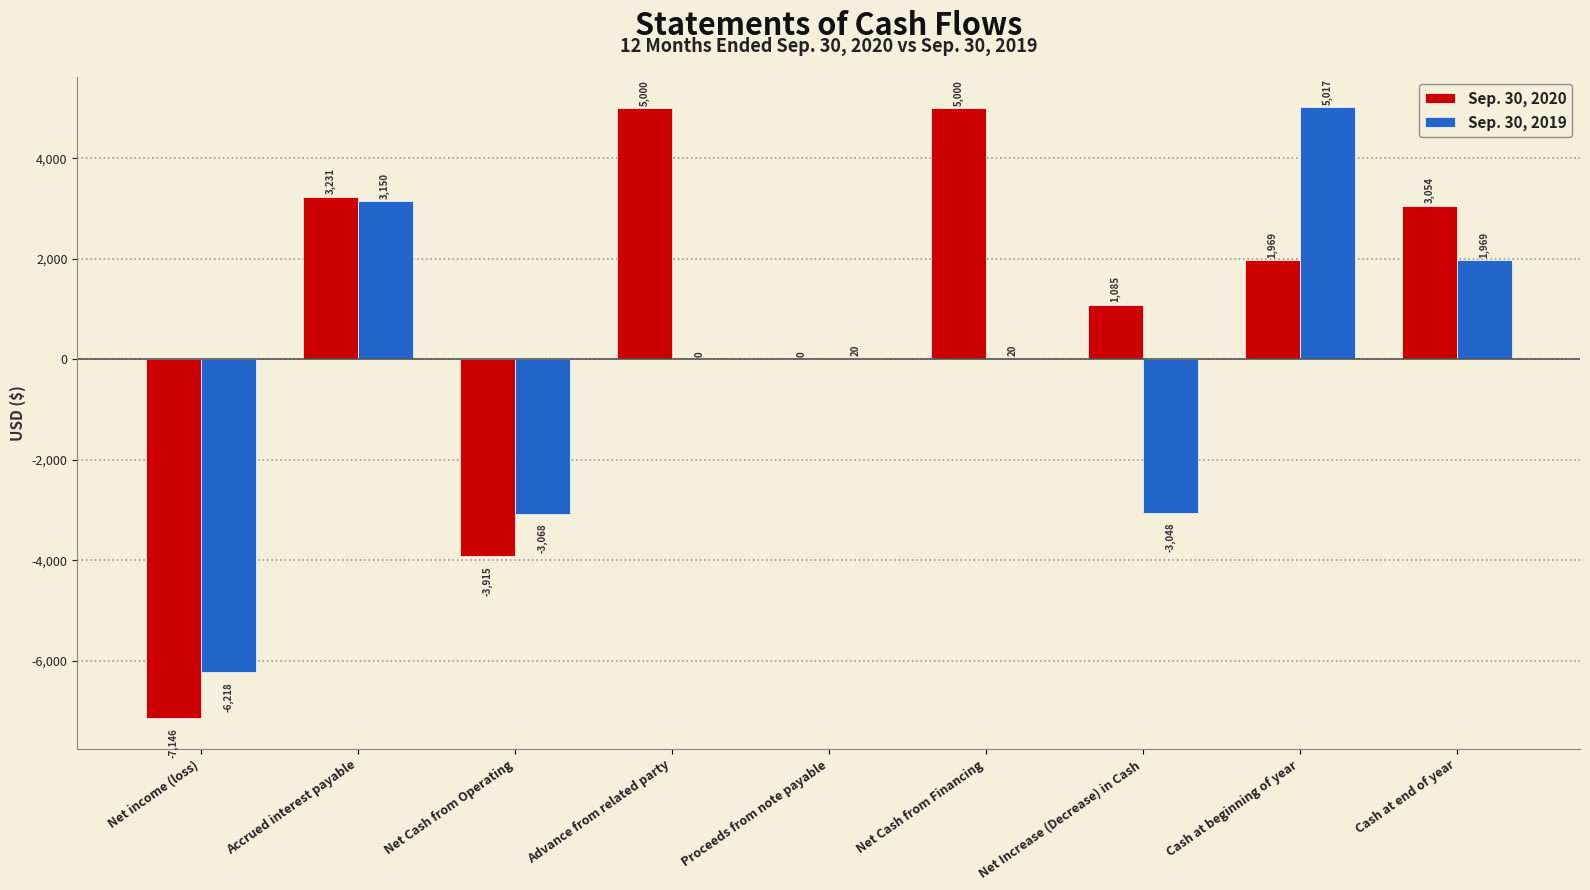

What are all the series names shown in the legend?

Sep. 30, 2020, Sep. 30, 2019